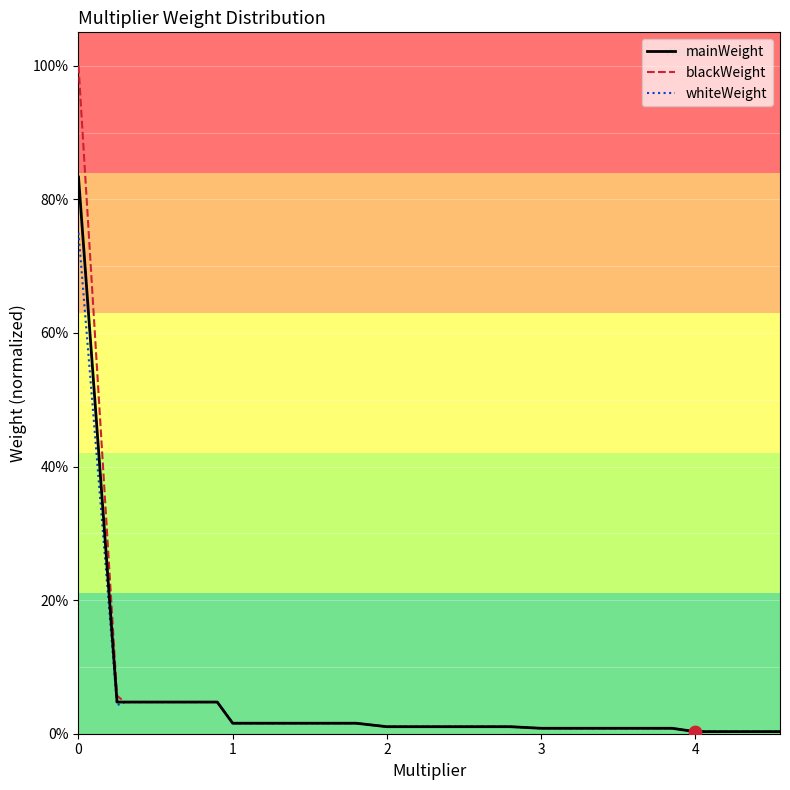

Is this an area chart (filled region under the line)?

No